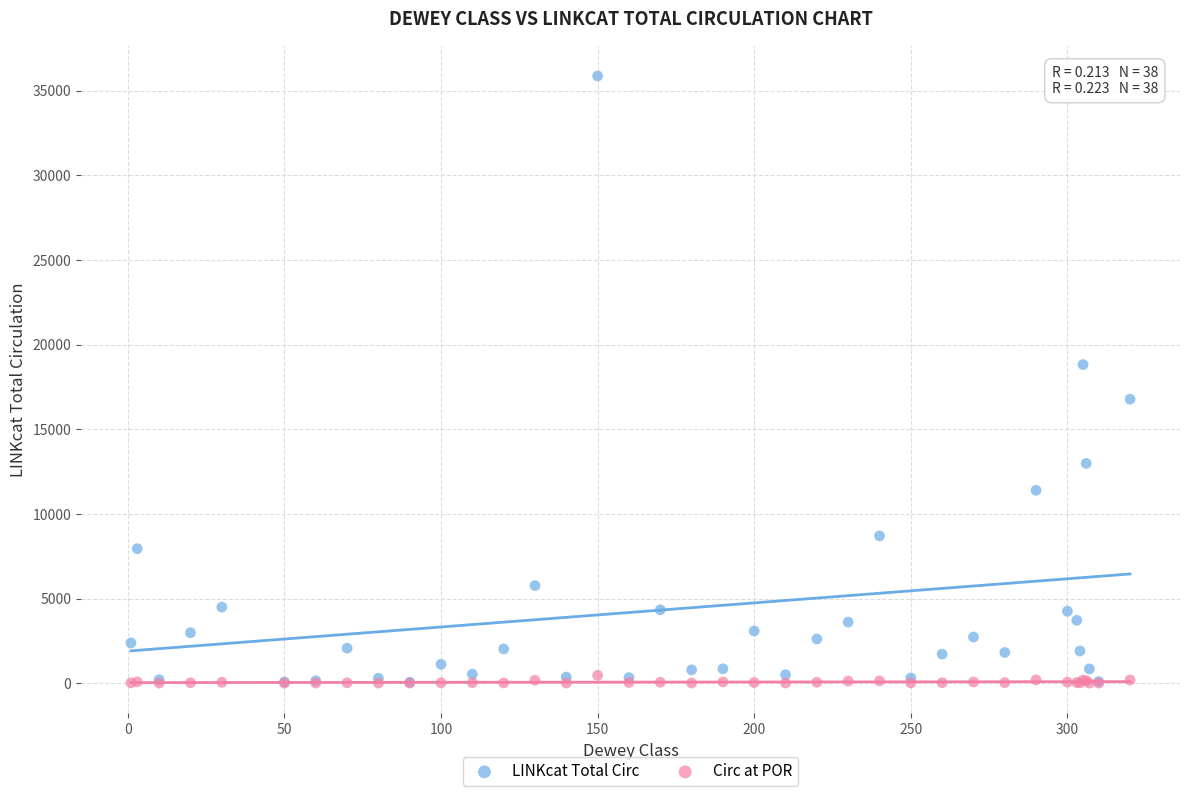

What are all the series names shown in the legend?

LINKcat Total Circ, Circ at POR